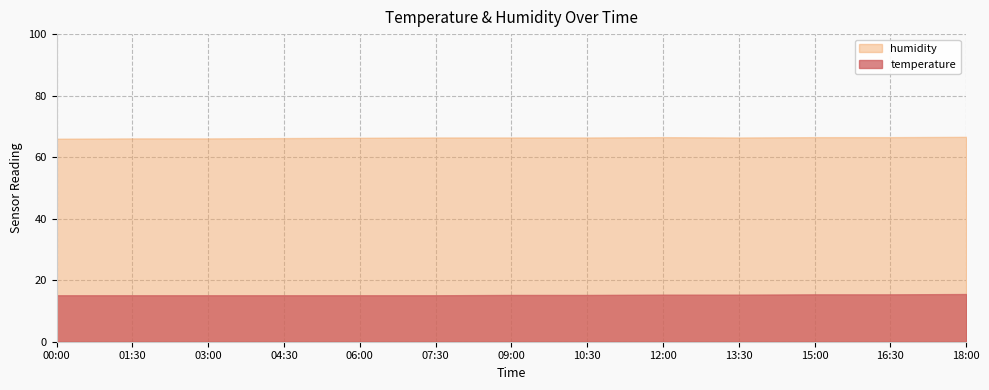

True or false: humidity and temperature intersect in this chart.

False